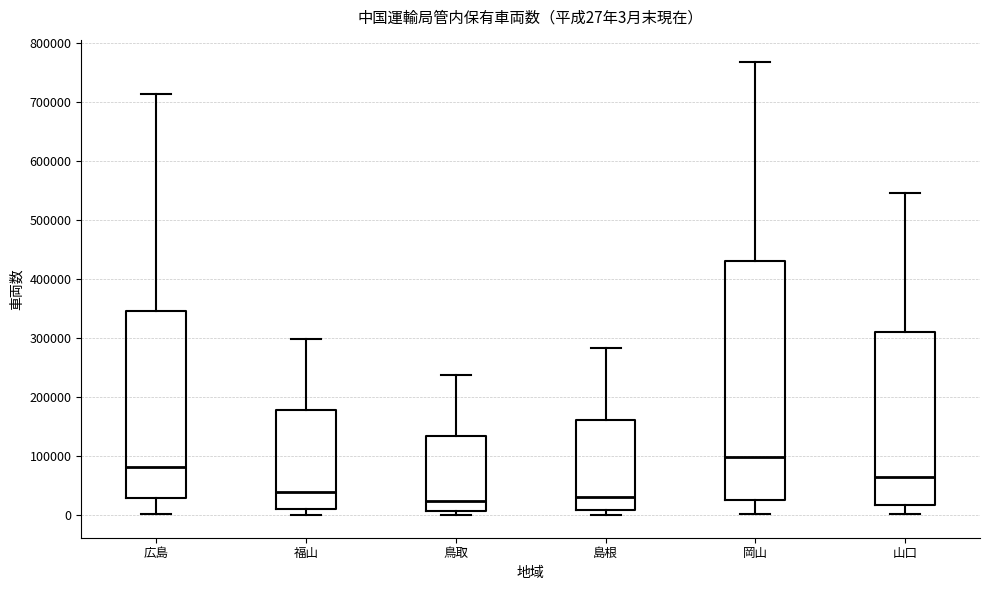

Which box is the tallest, from its lower edge to its upper edge?

岡山